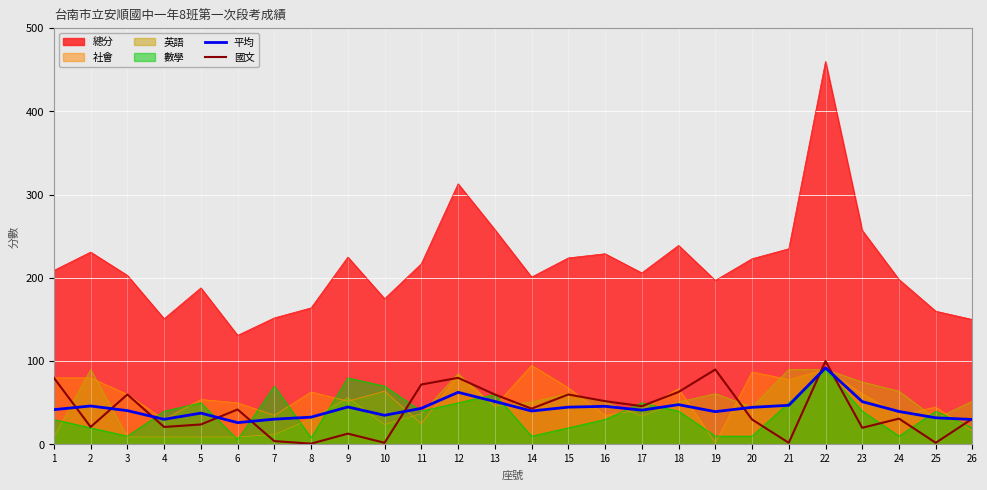

How many values in the 國文 series are below 42?

13